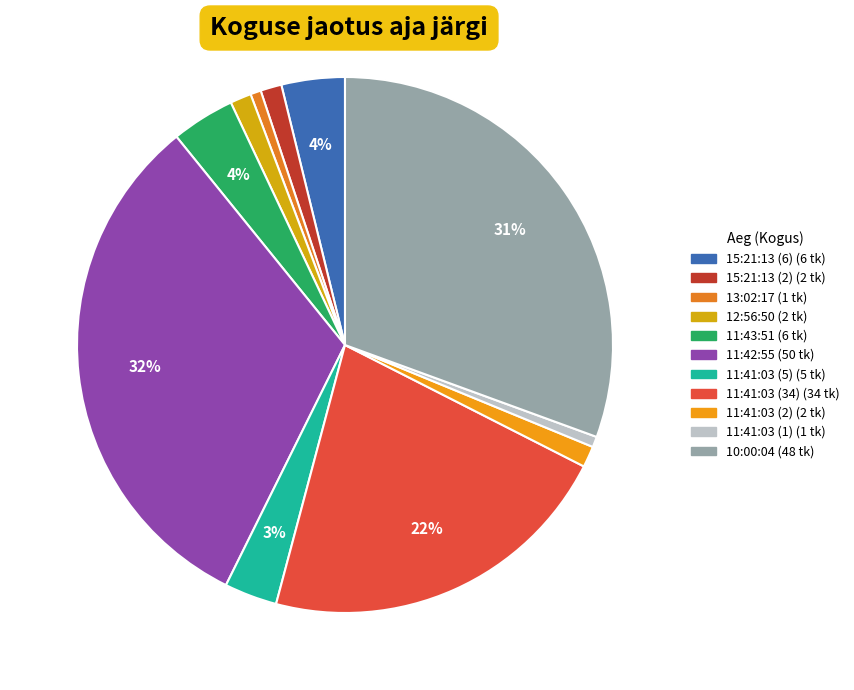

True or false: 11:41:03 (5) accounts for 3% of the total.

True